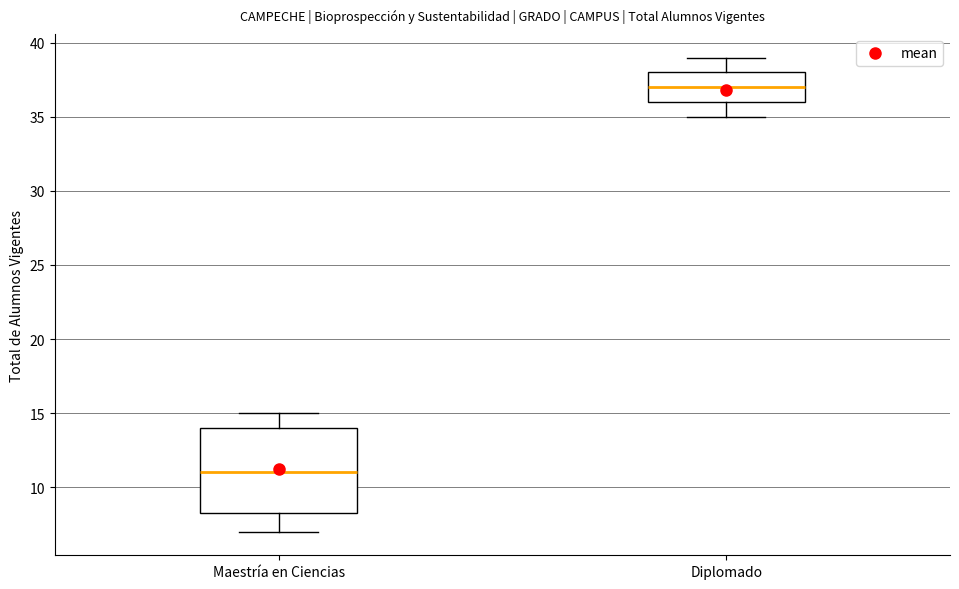

Which box's median line is the lowest?

Maestría en Ciencias